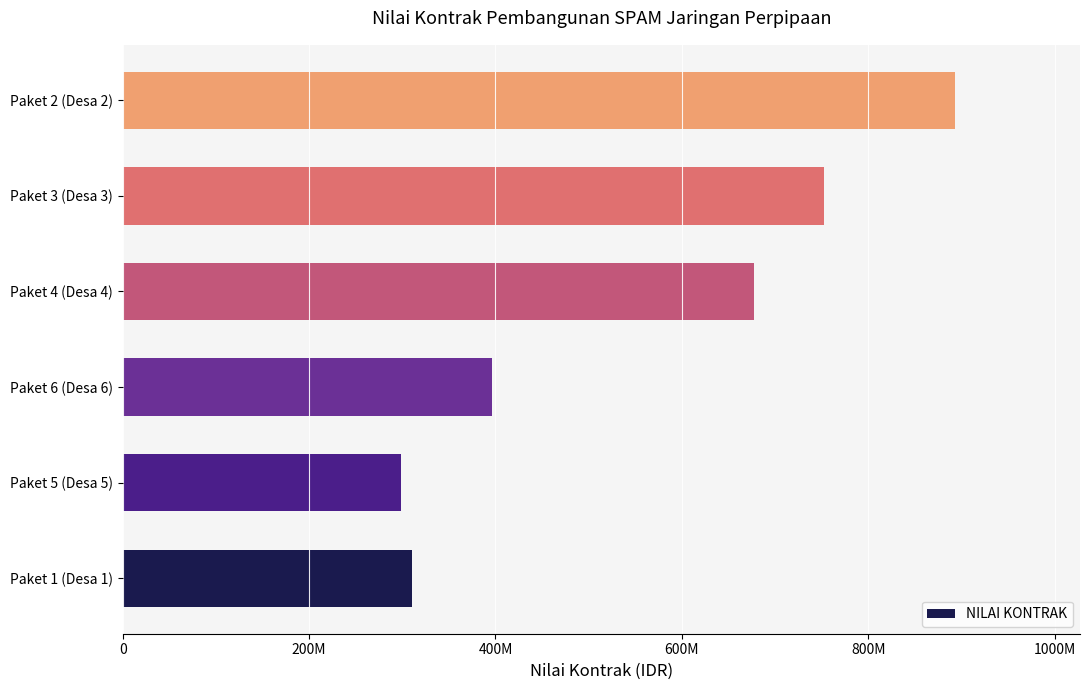

Are the bars horizontal?

Yes